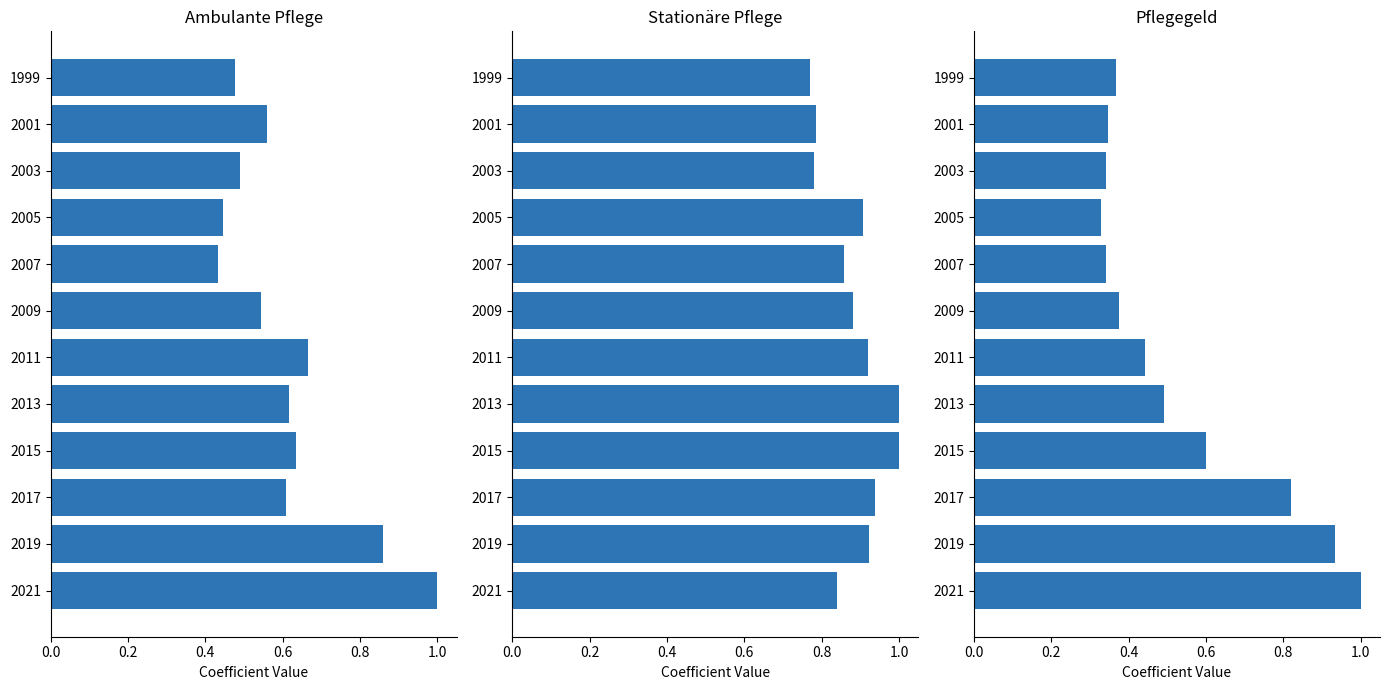

Rank the series by their maximum value, from highest to lowest.

Ambulante Pflege, Stationäre Pflege, Pflegegeld